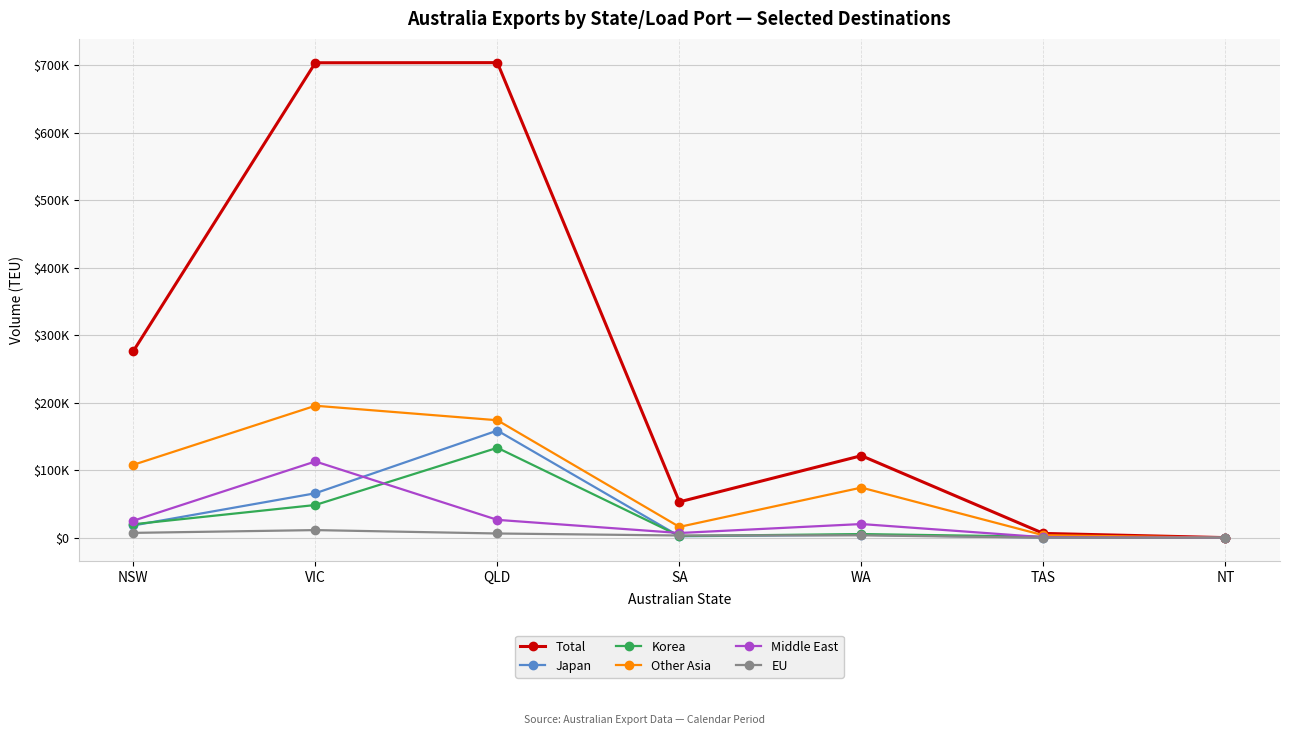

What is the value of the Japan point at the 5th from the left?

4314